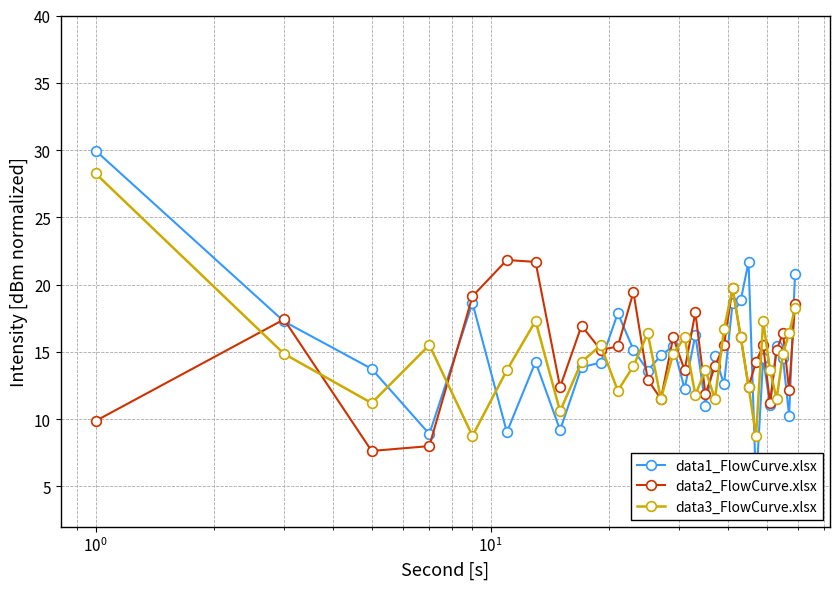

What is the greatest value displayed?

30.0